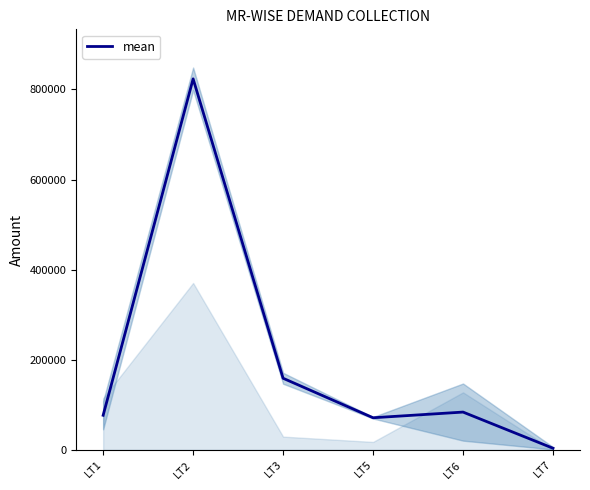

Which label corresponds to the largest value in the chart?

LT2